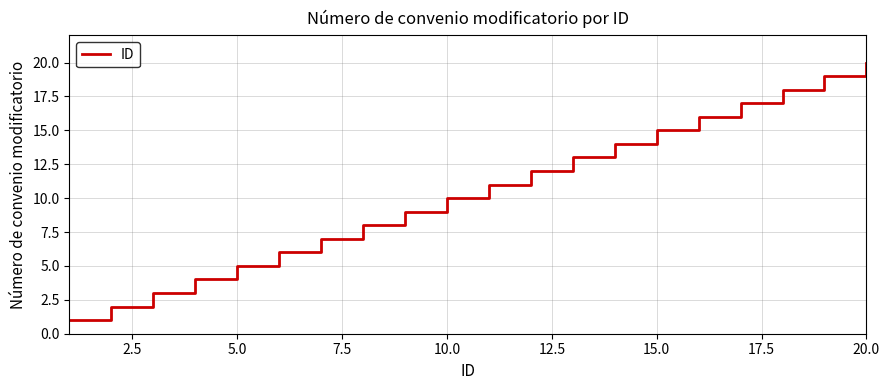

Reading left to right, extract all data points from this chart.

1	2	3	4	5	6	7	8	9	10	11	12	13	14	15	16	17	18	19	20